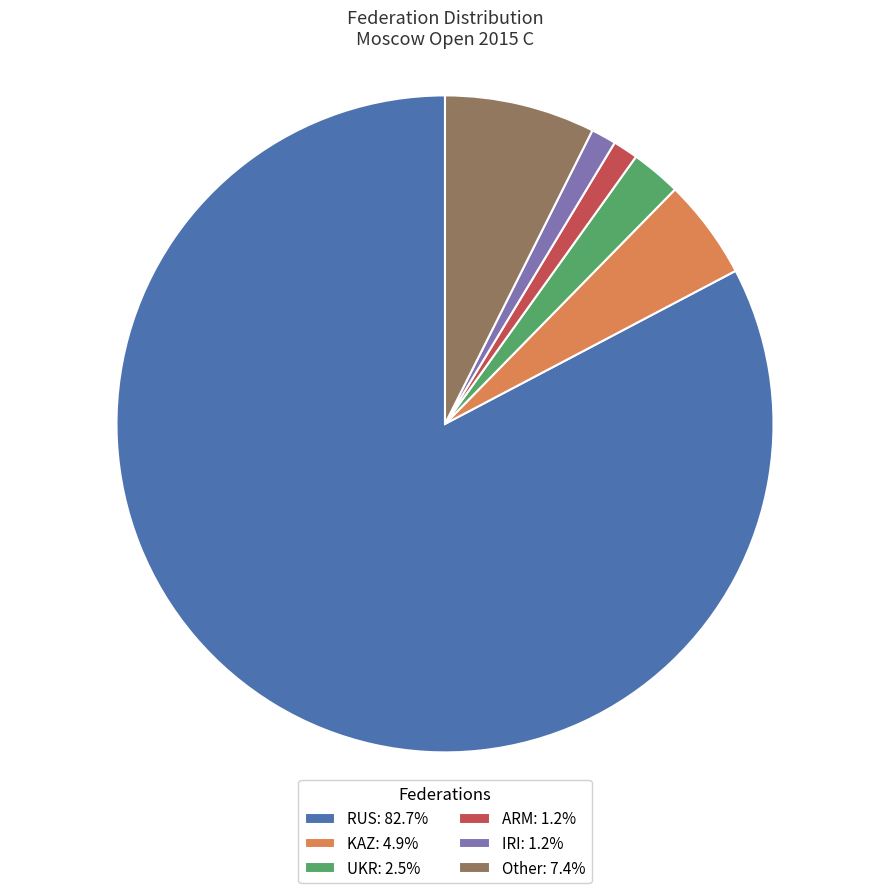

Is there any slice that represents more than half of the pie?

Yes